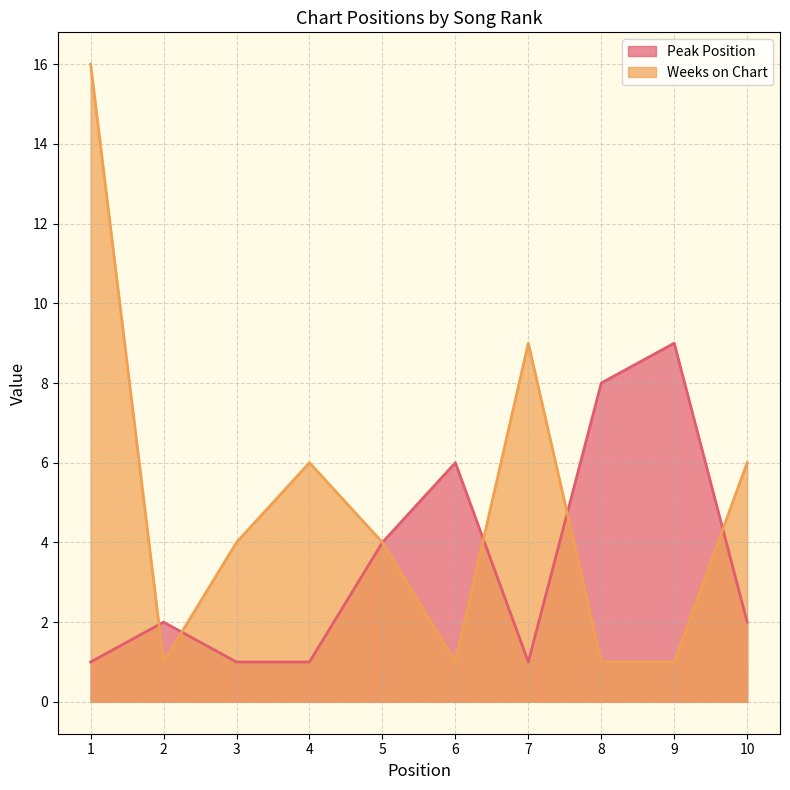

Count the Peak Position values in the range 1 to 6.

8